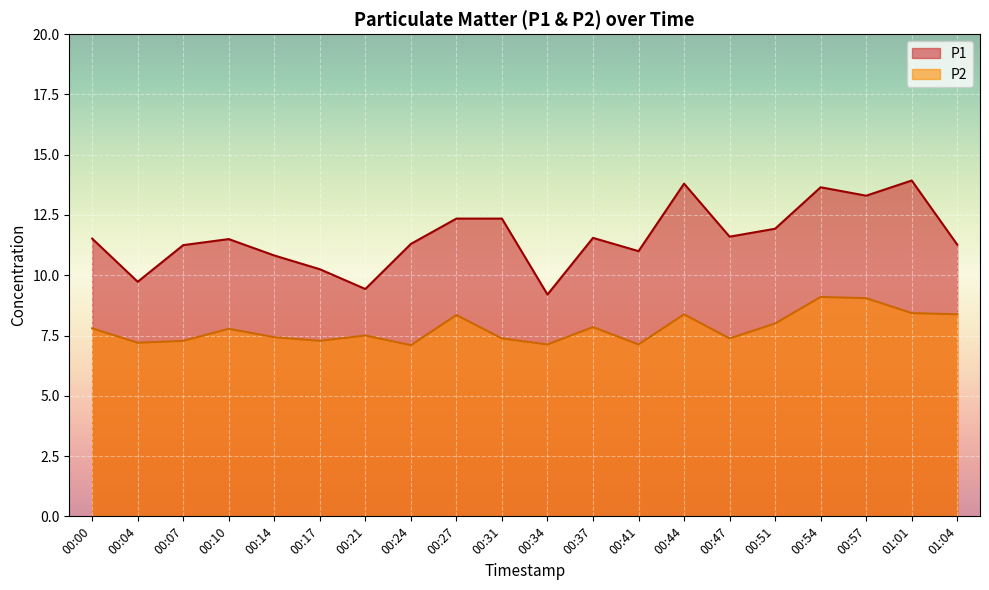

Is the value of P1 at 00:44 greater than the value of P2 at 00:44?

Yes